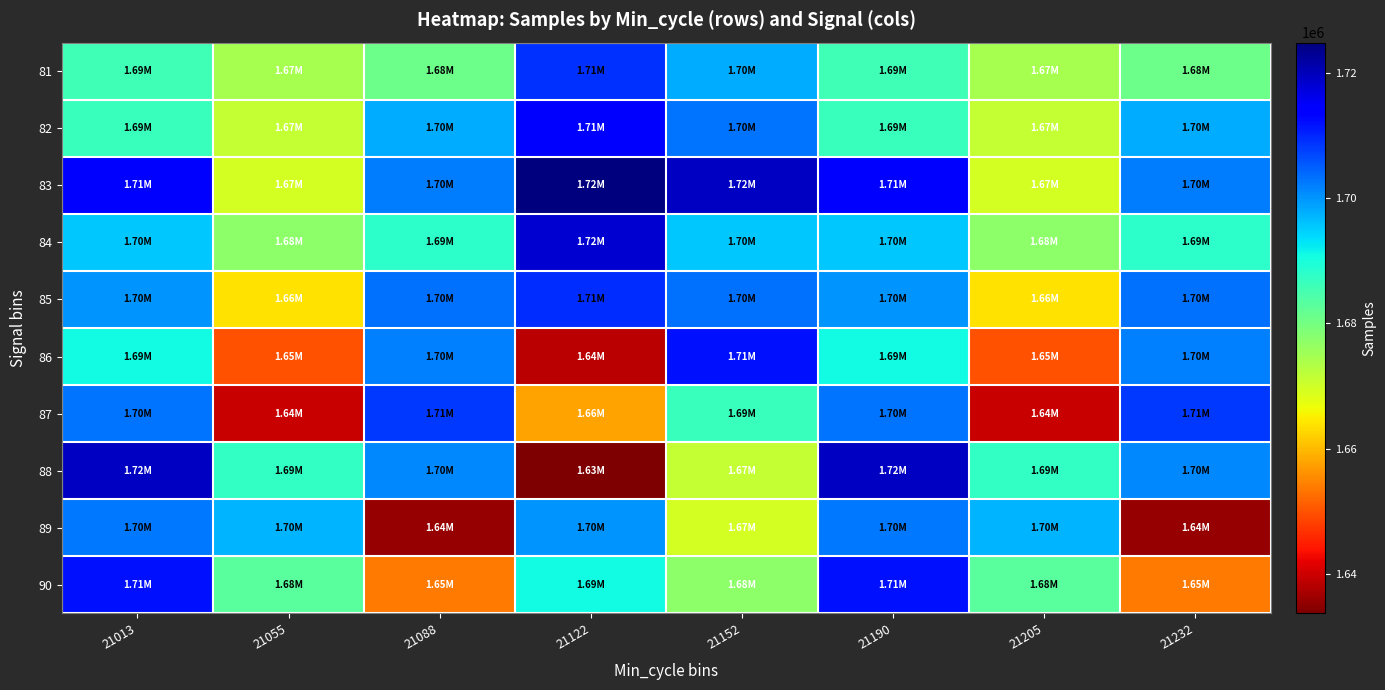

What value does the 90 series have at 21232?

1653633